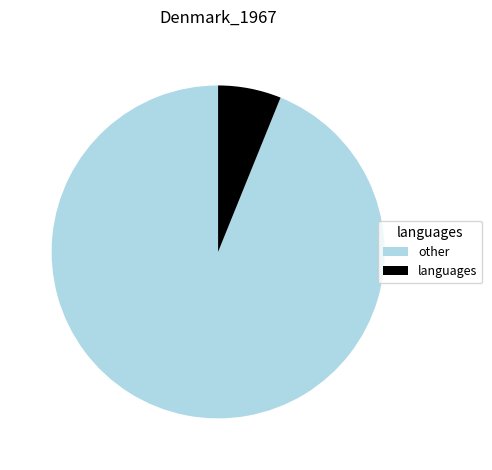

Count the number of slices in the pie.

2